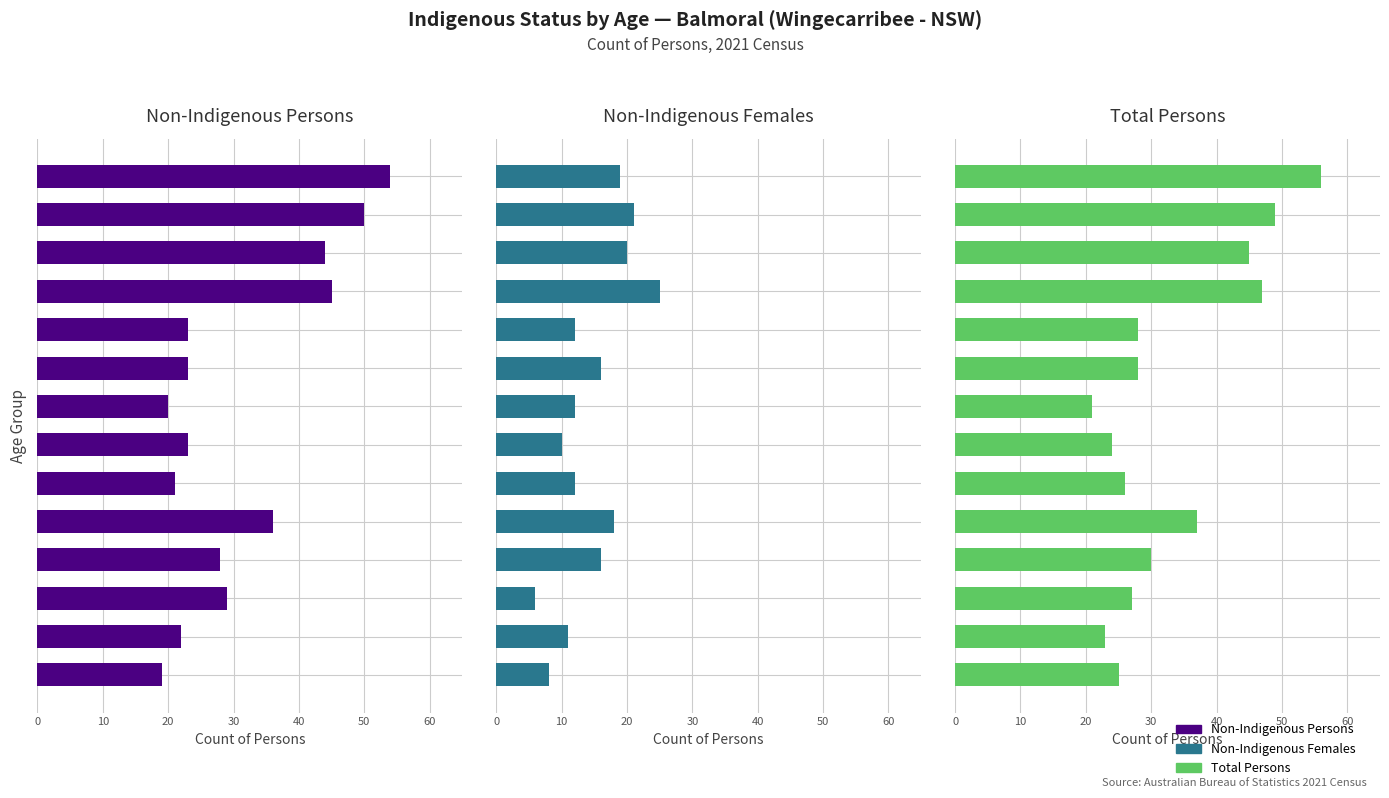

What is the approximate value of Total Persons at 12, to the nearest 5?

50